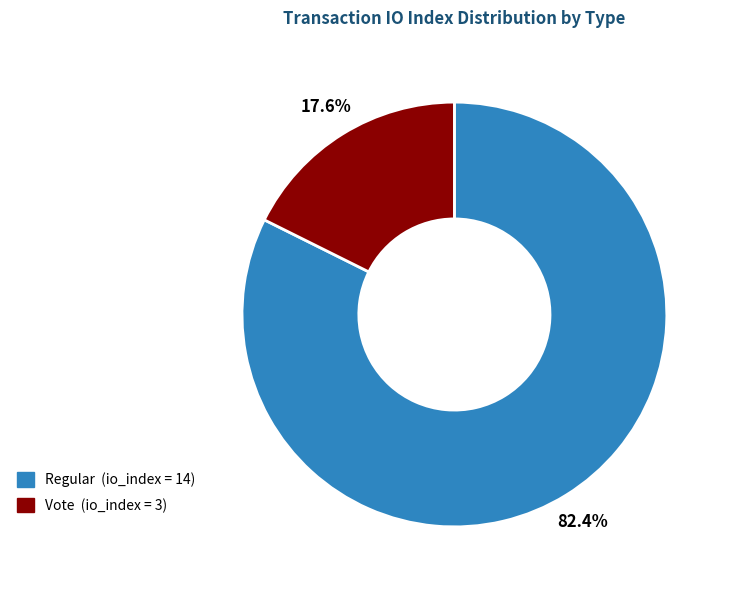

Is there any slice that represents more than half of the pie?

Yes